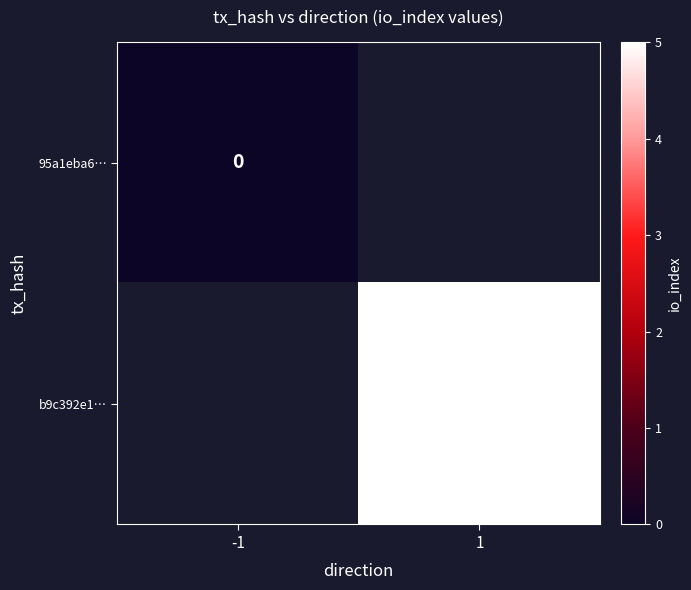

Is it true that b9c392e1… equals 5 at 1?

True